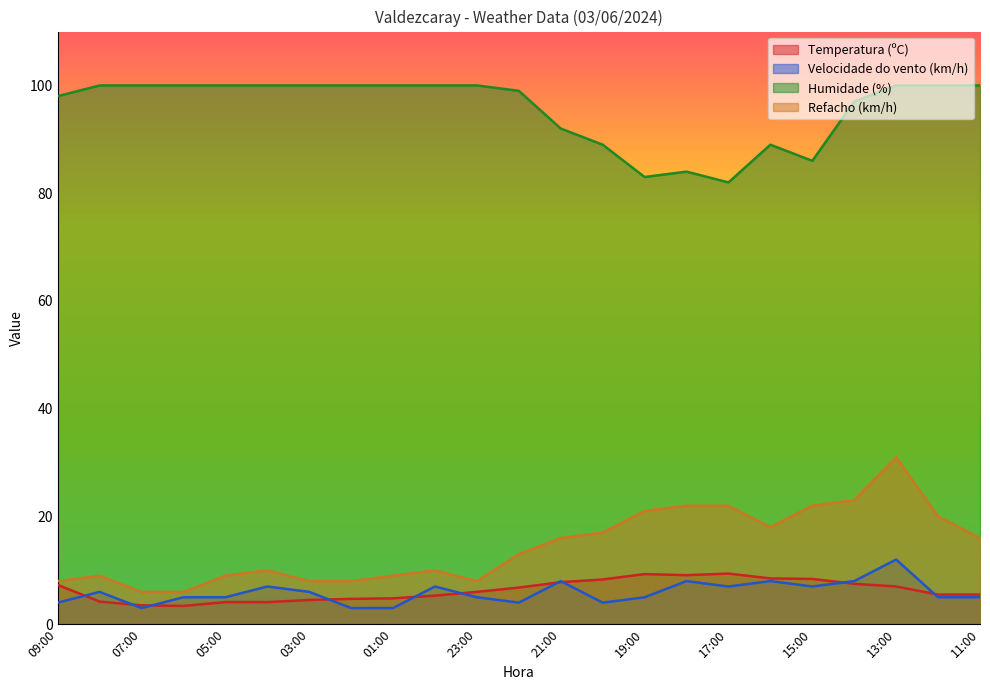

At which category is the sum across all series the highest?

13:00